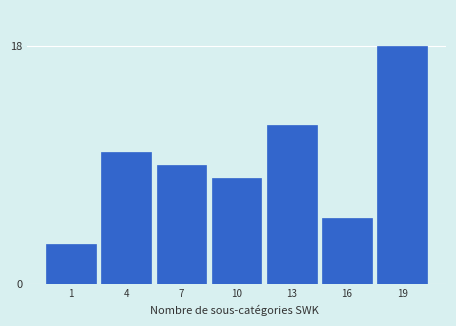

Reading left to right, transcribe all the data shown in this chart.

1=3	4=10	7=9	10=8	13=12	16=5	19=18